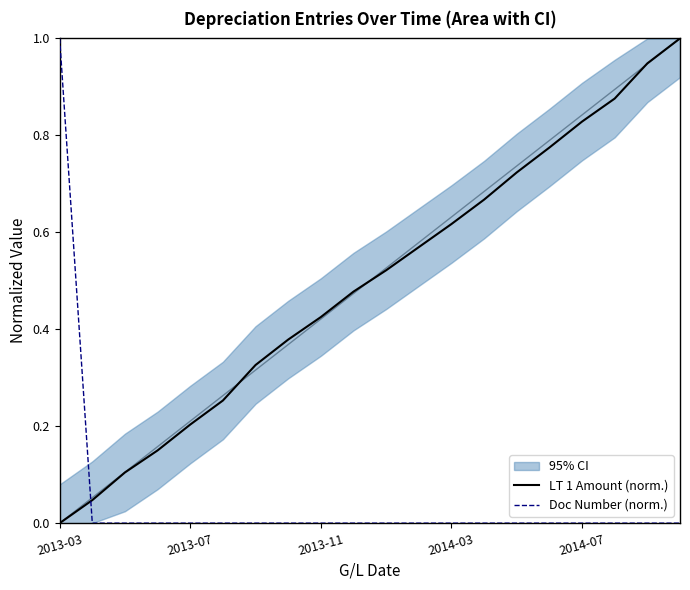

What is the maximum value for LT 1 Amount (norm.)?

1.0